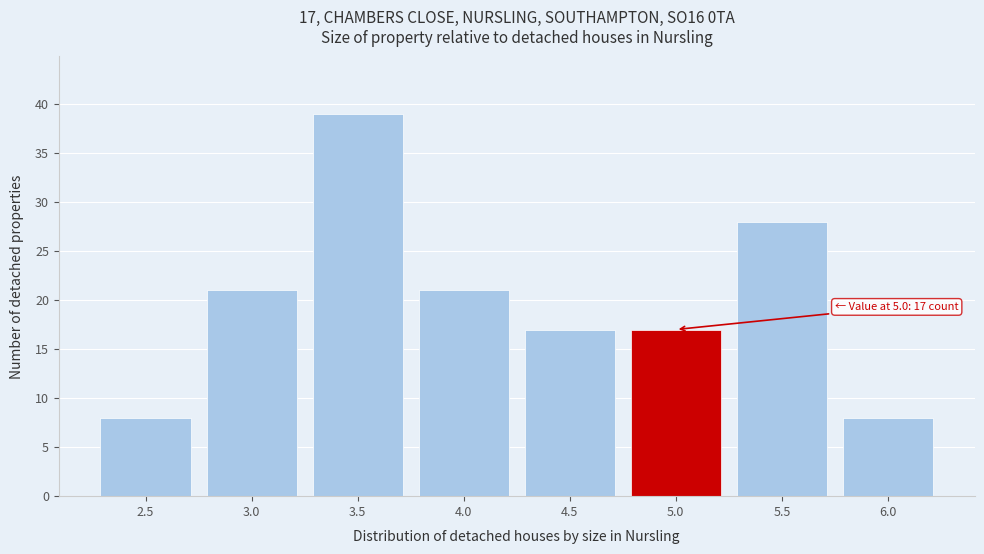

Reading left to right, extract all data points from this chart.

8	21	39	21	17	17	28	8